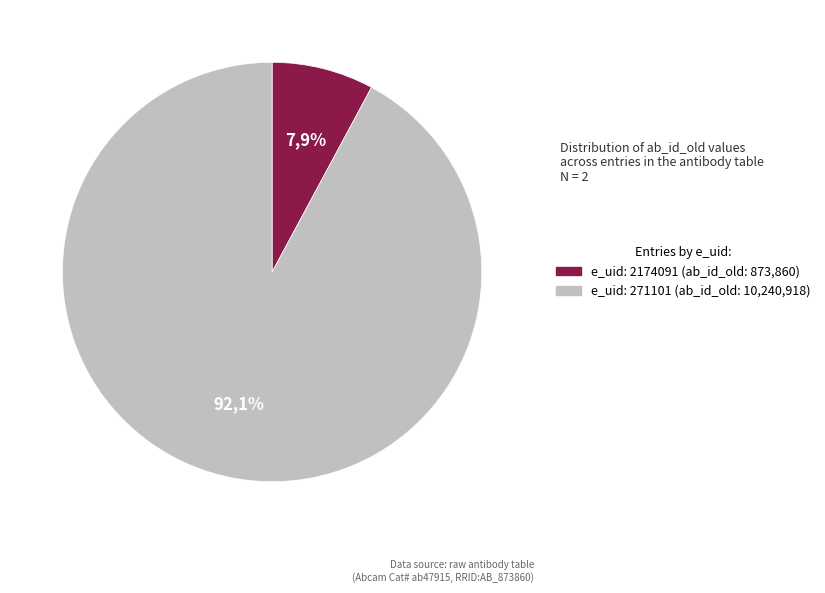

Which has a higher value, 2174091 or 271101?

271101